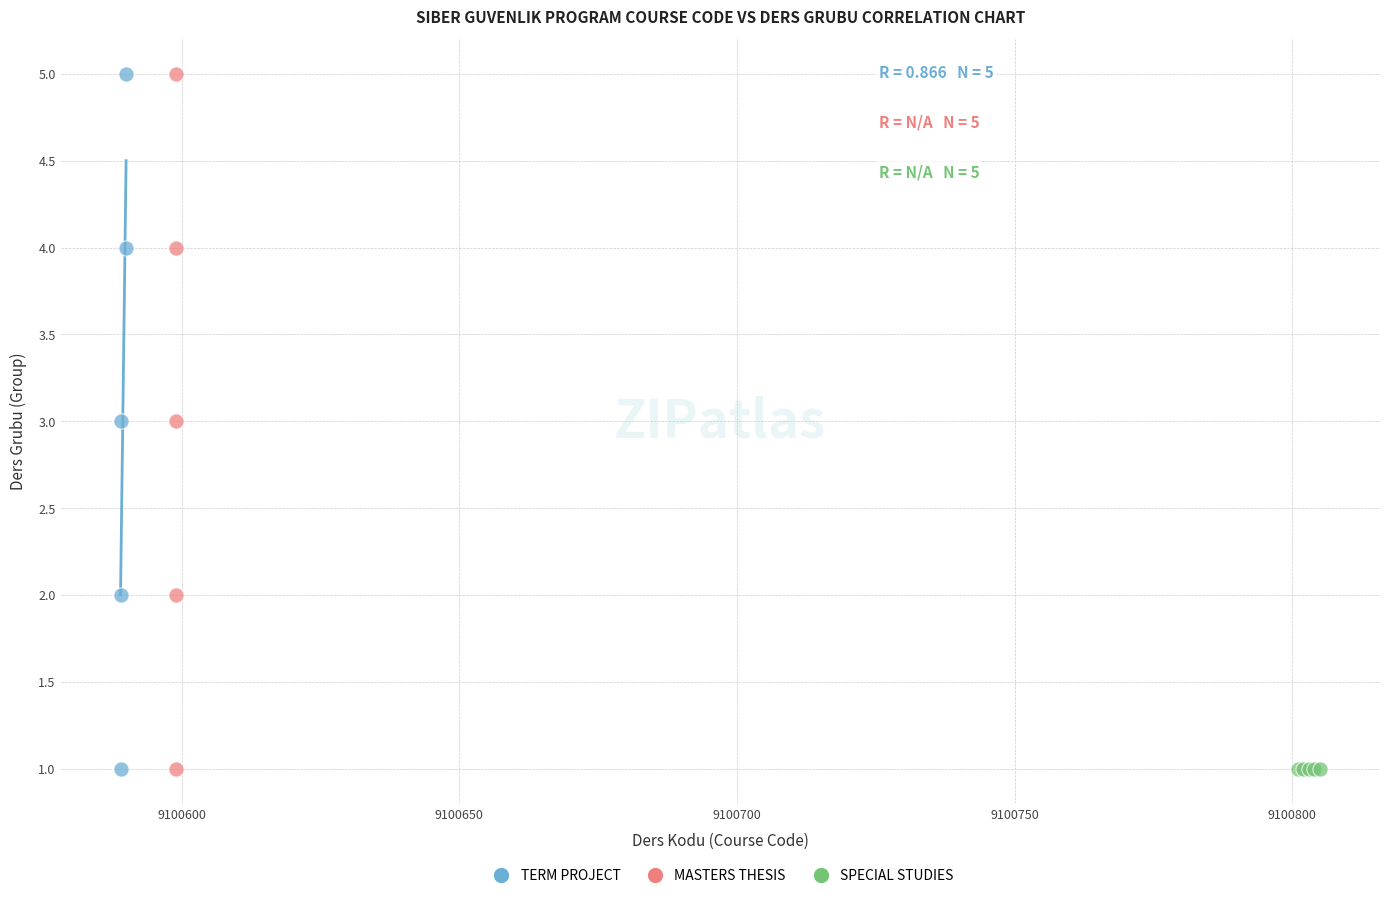

What are all the series names shown in the legend?

TERM PROJECT, MASTERS THESIS, SPECIAL STUDIES